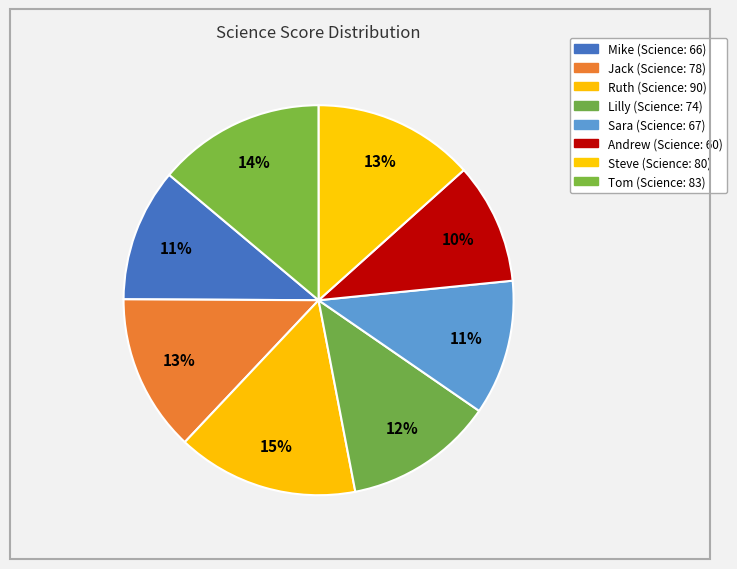

How many segments does this pie chart have?

8